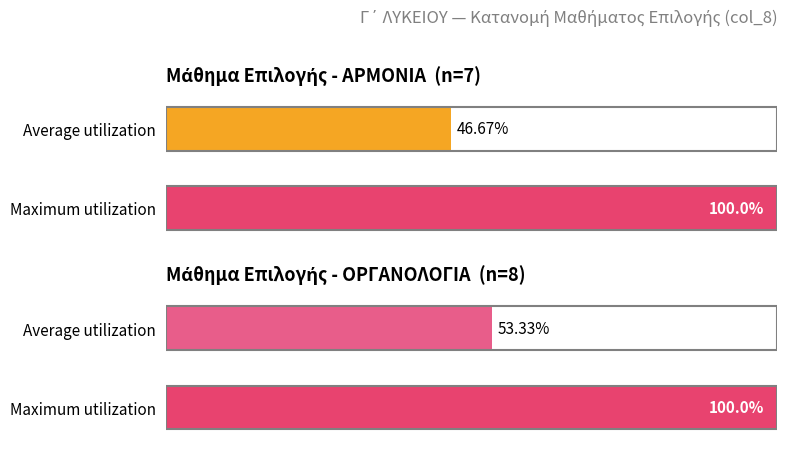

Rank the series at 0 from lowest to highest value.

Average utilization, Maximum utilization